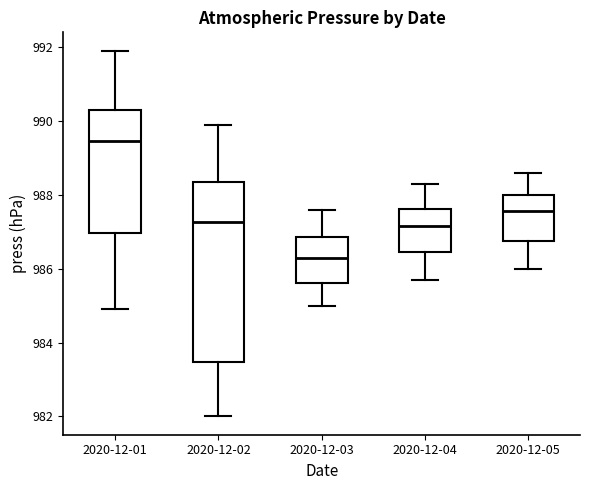

Where is the lower edge of the box for 2020-12-02 on the y-axis? The values are not printed on the chart, so give them approximately, as read against the axis.

983.4